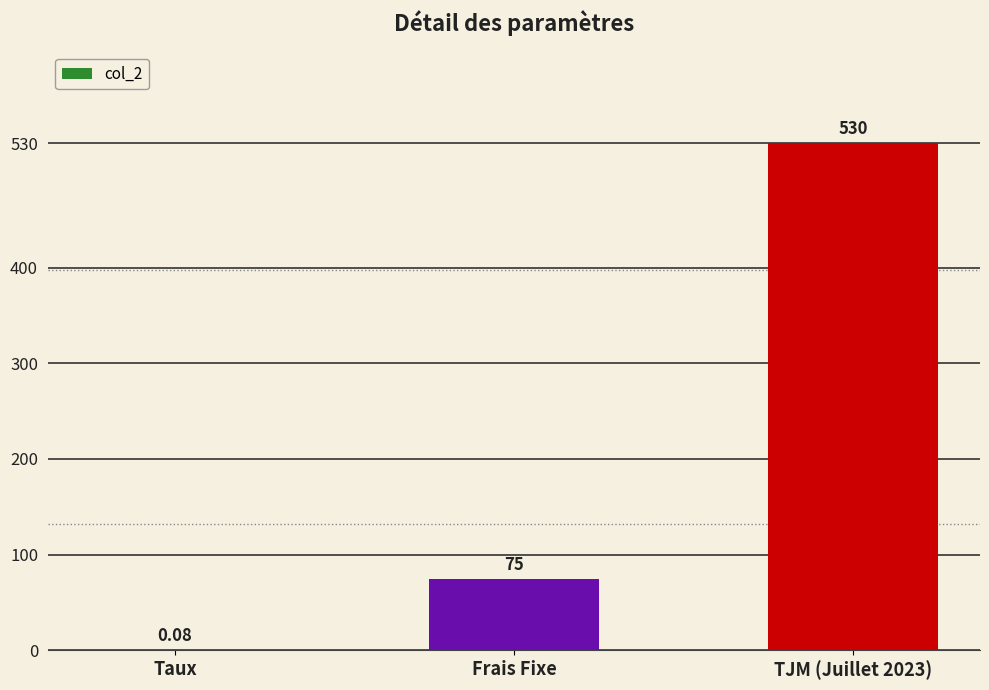

Are the bars horizontal?

No